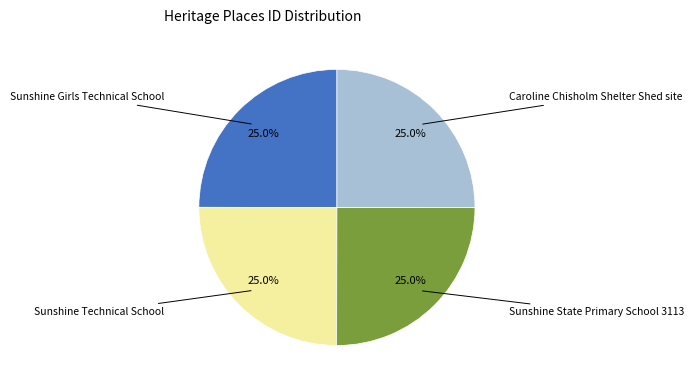

Does any single category account for the majority?

No